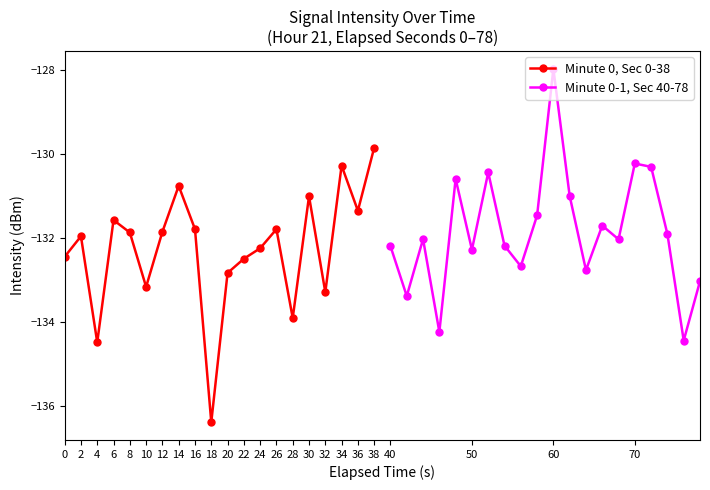

The Minute 0, Sec 0-38 series shows -37.4 at 0. True or false?

False